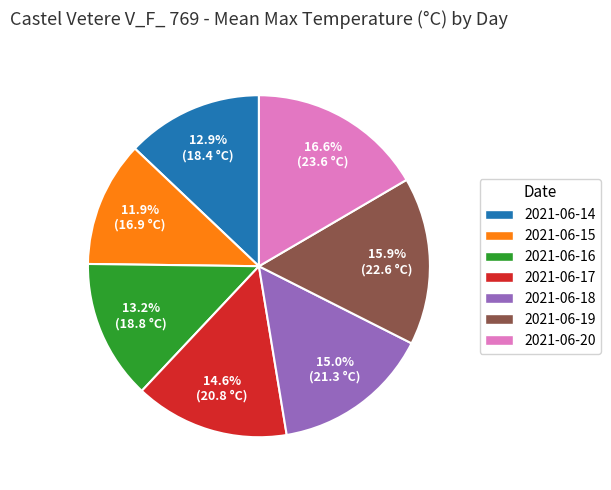

To the nearest percent, what portion does 2021-06-15 represent?

12%